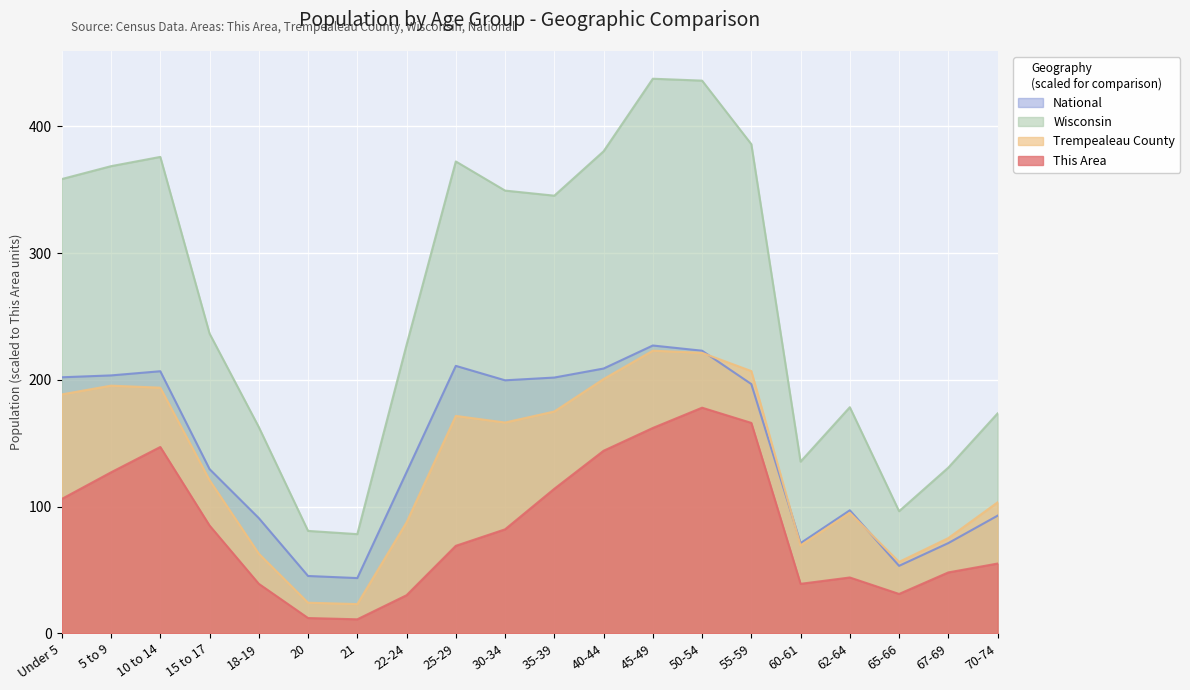

What is the label of the 19th point from the left?

67-69